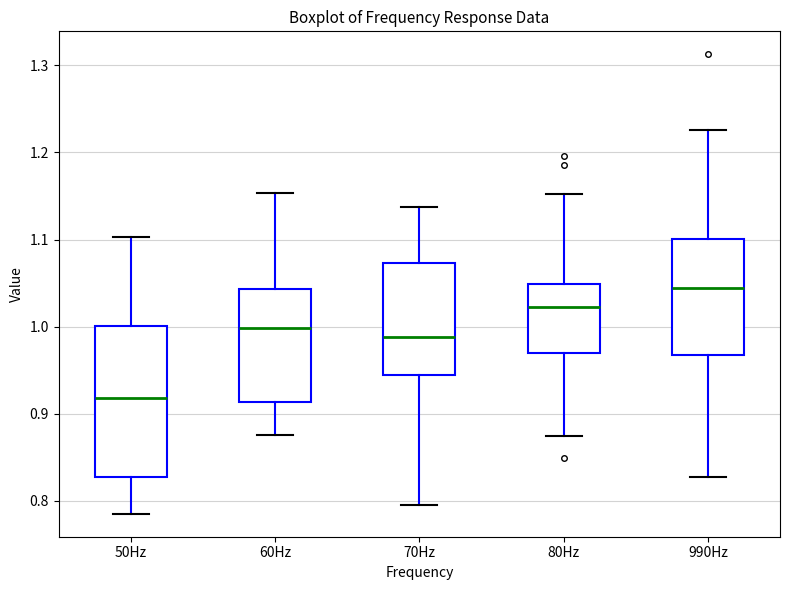

Which box's median line is the lowest?

50Hz